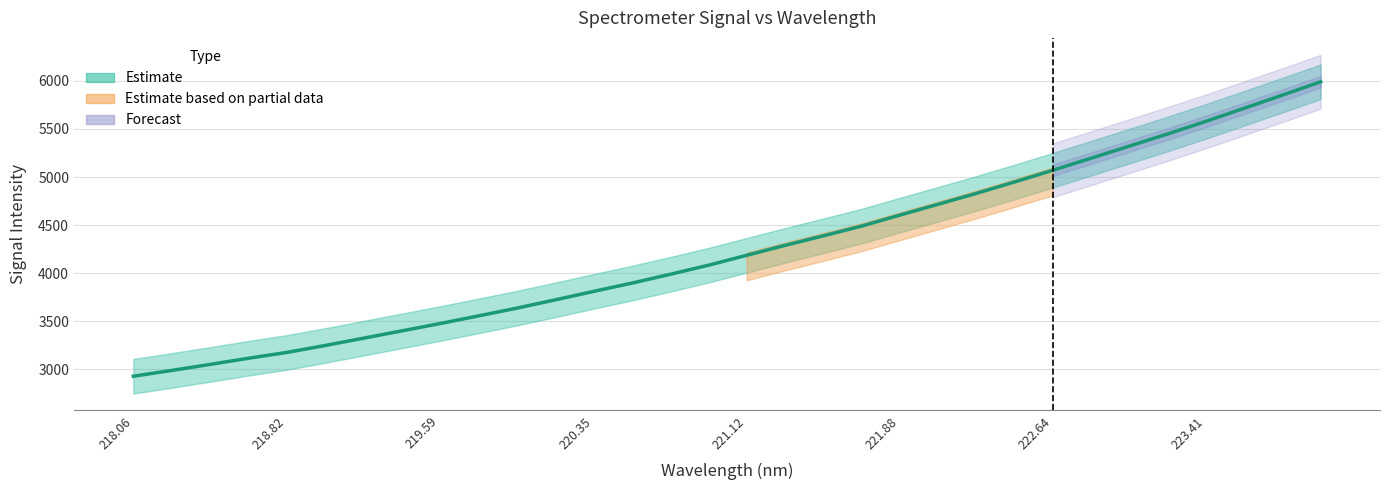

What is the value of the 18th point from the left?

4289.4